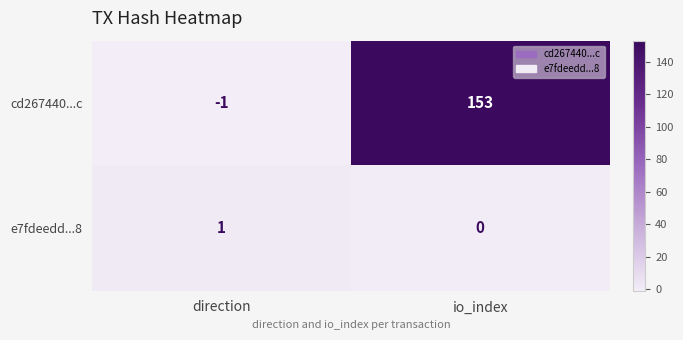

How many data points does each series have?

2